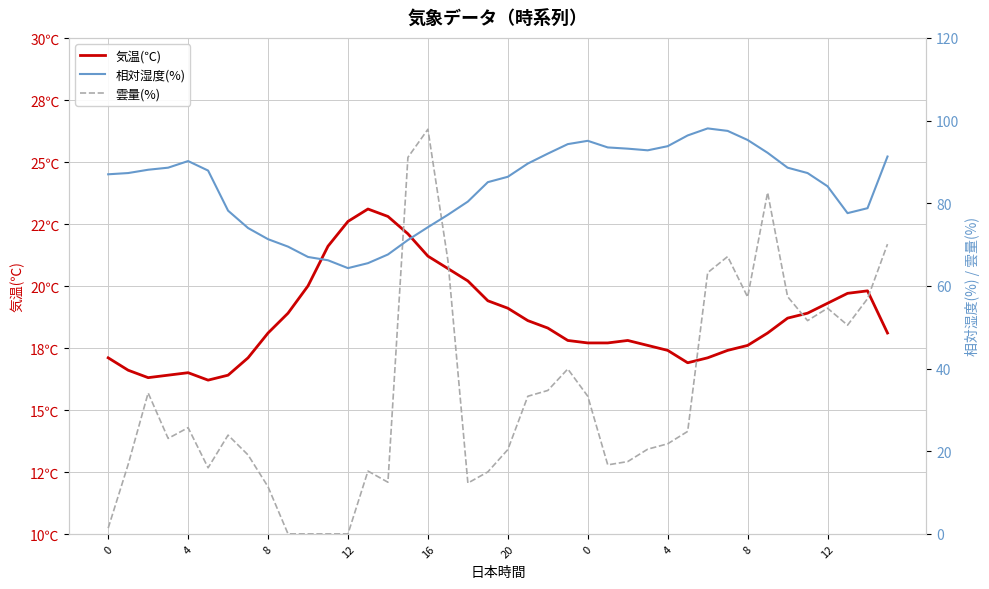

The value of 相対湿度(%) at 8 is 23.3. True or false?

False